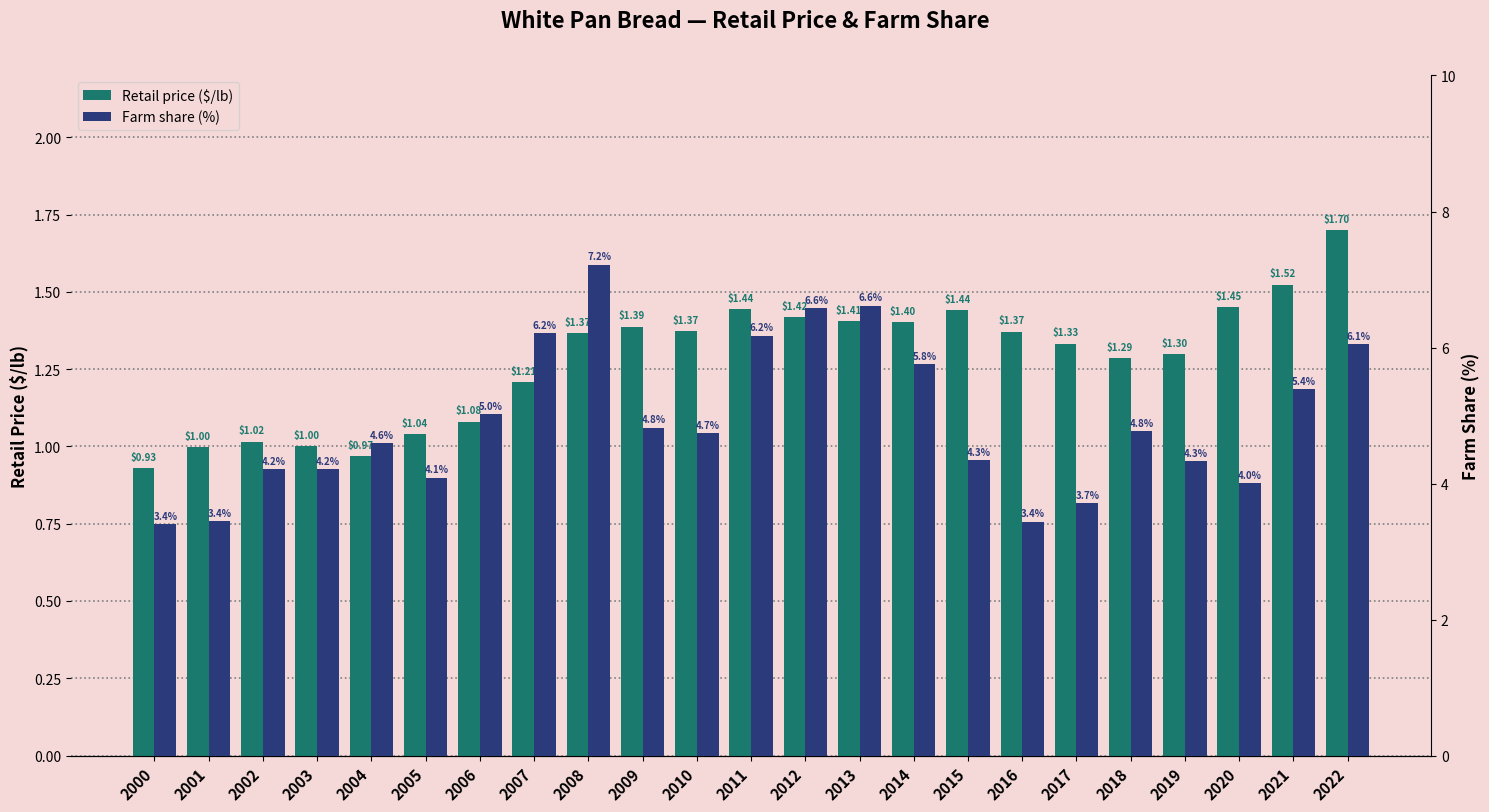

Which has a higher value, 2022 or 2007?

2022